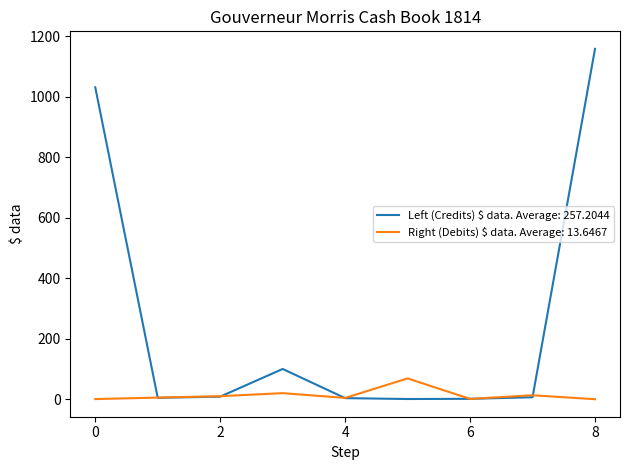

How many lines are shown in the chart?

2